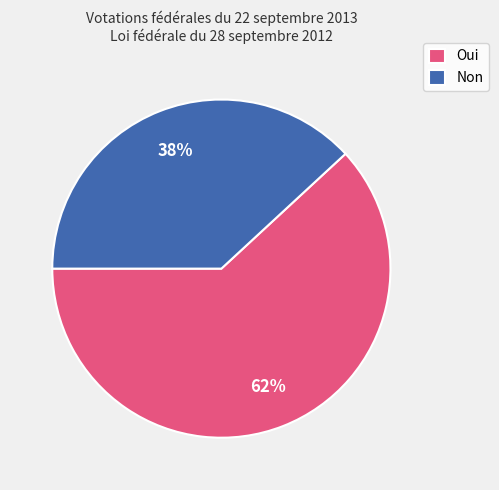

Is Non the majority of the pie?

No